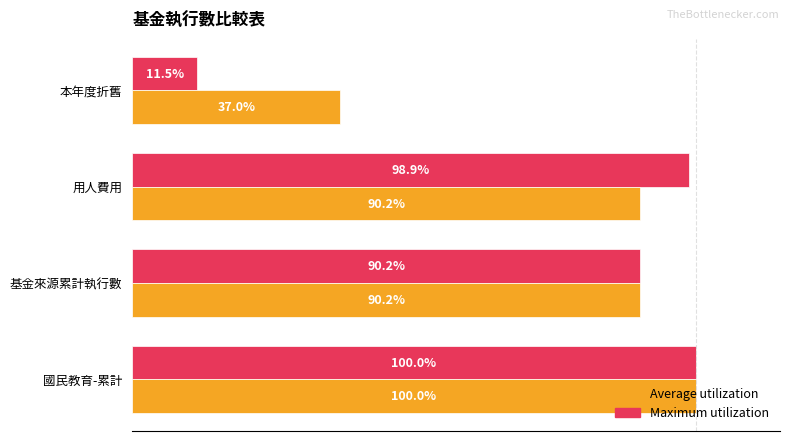

Which label corresponds to the largest value in the chart?

國民教育-累計